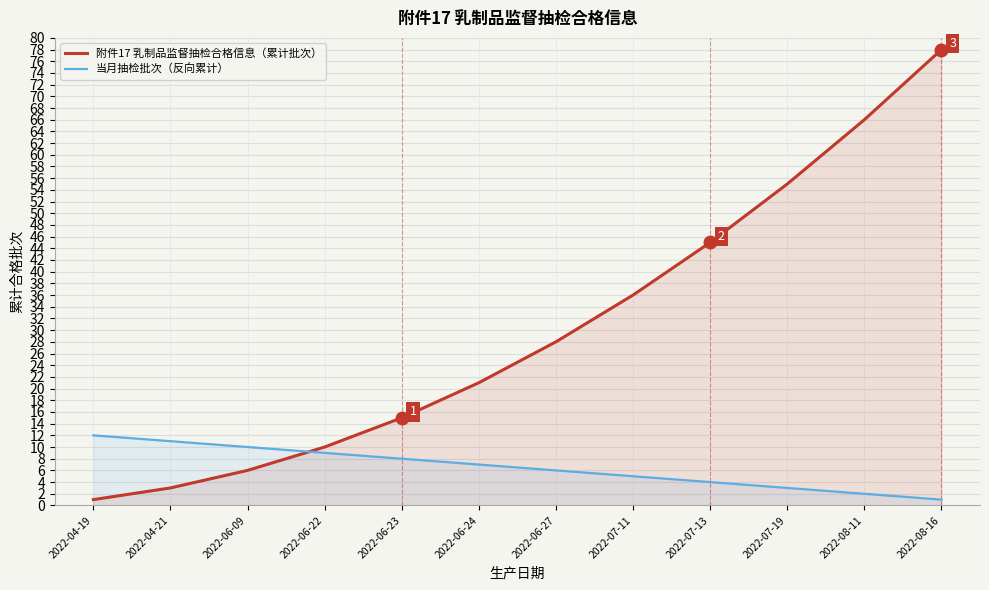

Reading left to right, what are all the values shown in this chart?

附件17 乳制品监督抽检合格信息（累计批次）: 2022-04-19=1	2022-04-21=3	2022-06-09=6	2022-06-22=10	2022-06-23=15	2022-06-24=21	2022-06-27=28	2022-07-11=36	2022-07-13=45	2022-07-19=55	2022-08-11=66	2022-08-16=78
当月抽检批次（反向累计）: 2022-04-19=12	2022-04-21=11	2022-06-09=10	2022-06-22=9	2022-06-23=8	2022-06-24=7	2022-06-27=6	2022-07-11=5	2022-07-13=4	2022-07-19=3	2022-08-11=2	2022-08-16=1